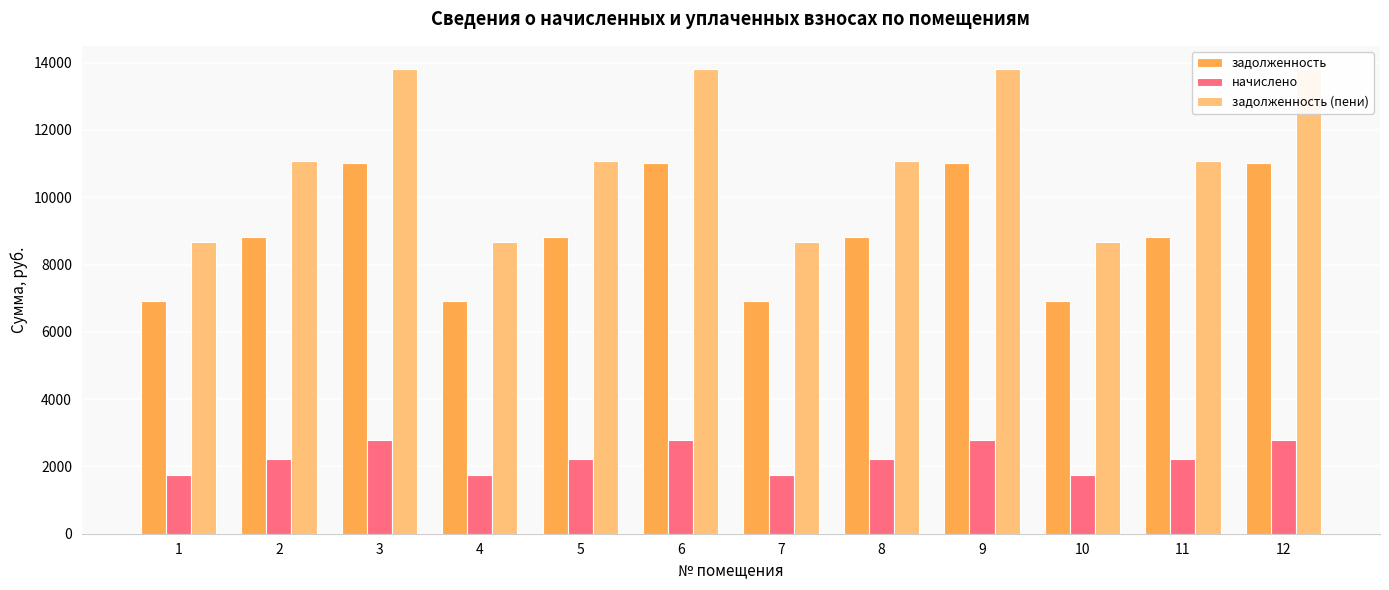

How many values in the задолженность series are below 8832?

4